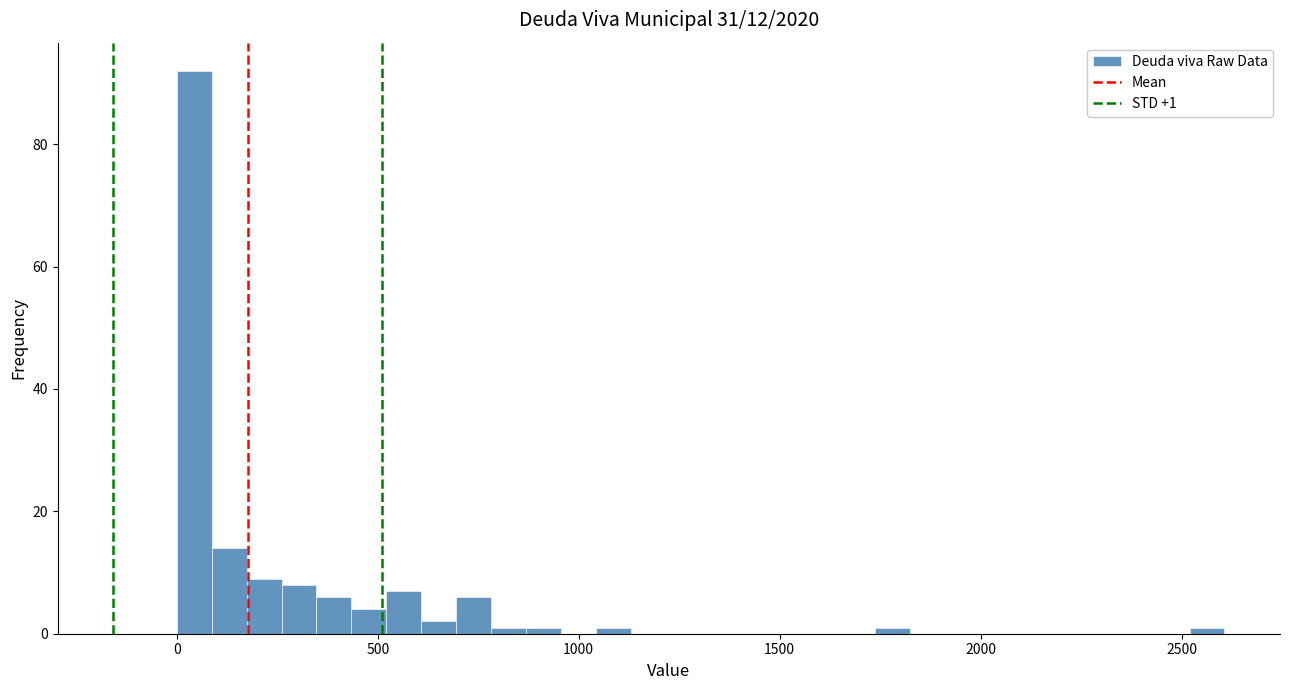

Read against the x-axis, roughly where is the centre of the tallest bar?

50